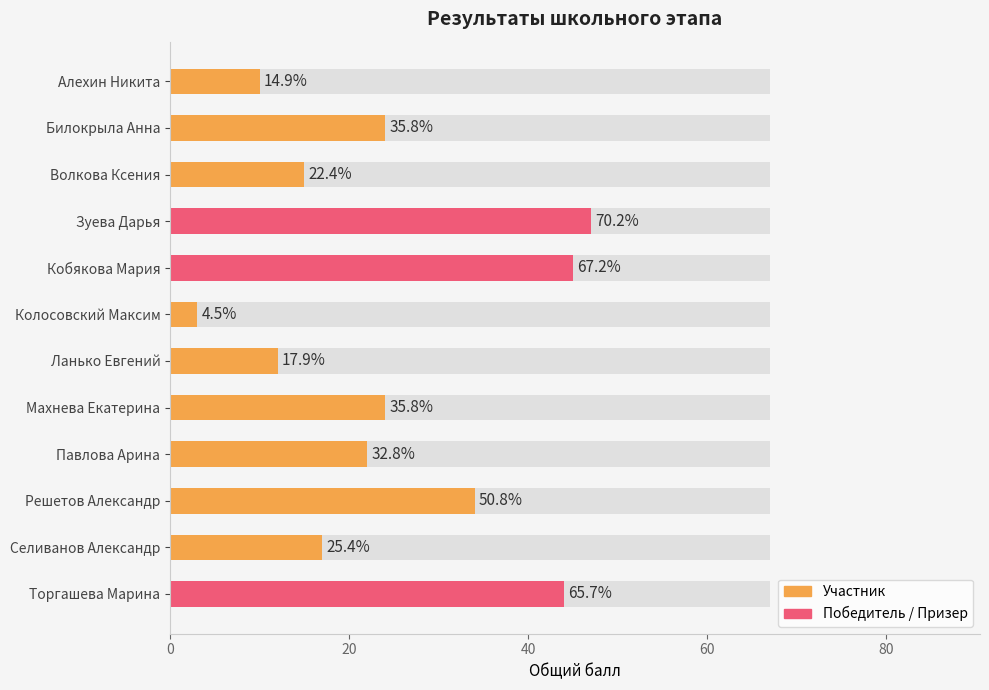

The value at Махнева Екатерина is 24. True or false?

True